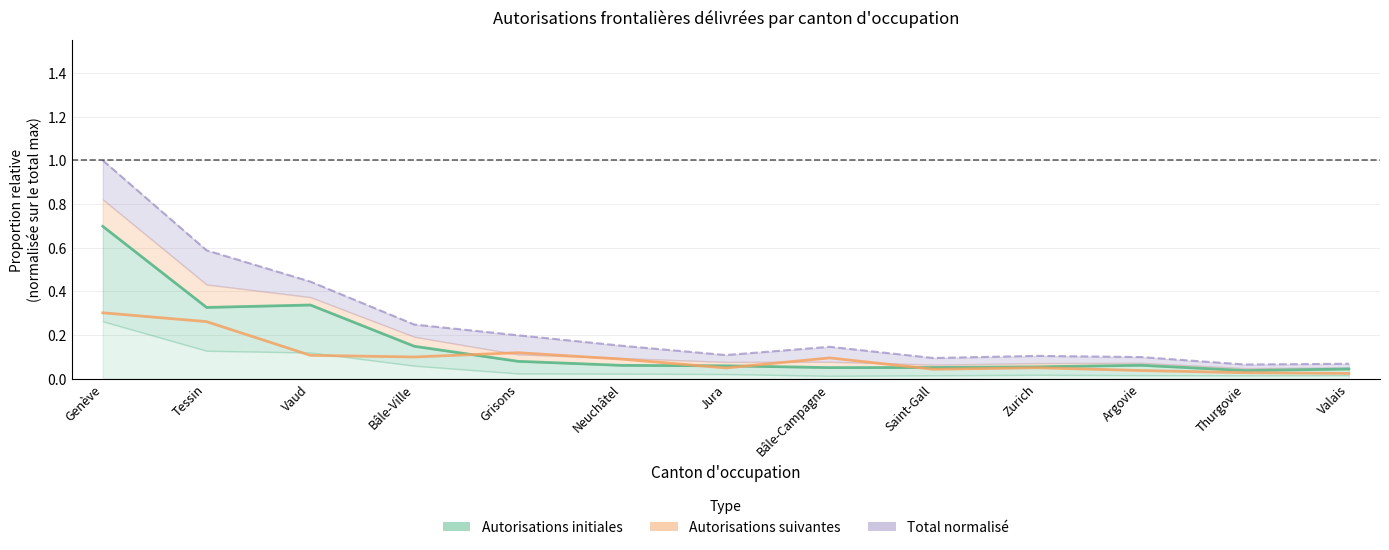

True or false: Autorisations suivantes (total) has more than 1 points higher than both neighbors.

True